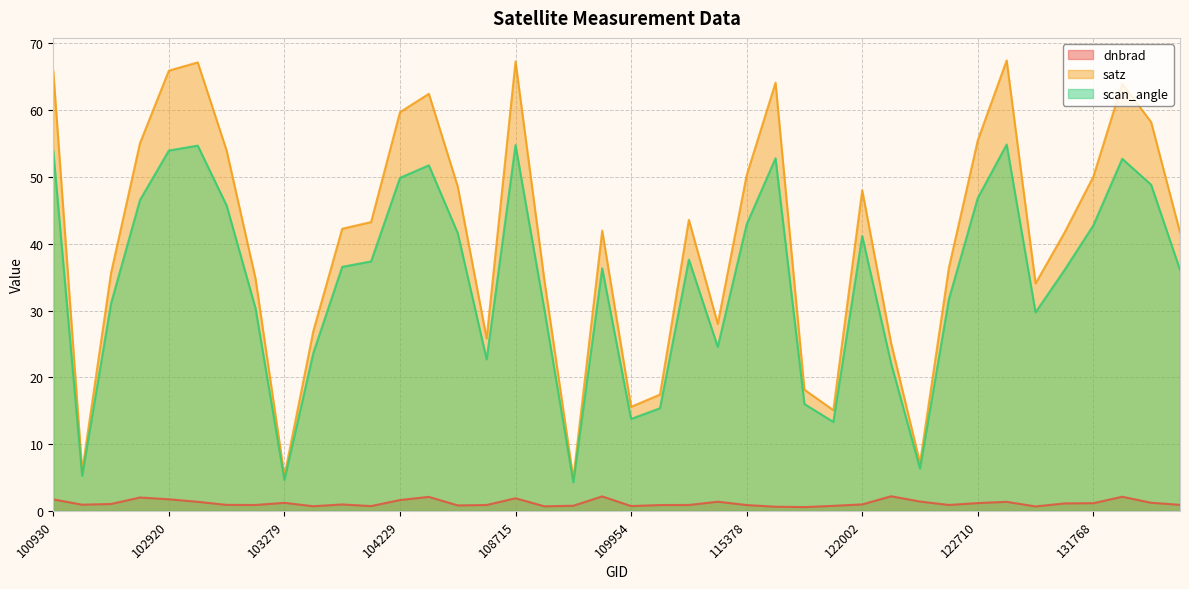

At which category is the sum across all series the highest?

108715